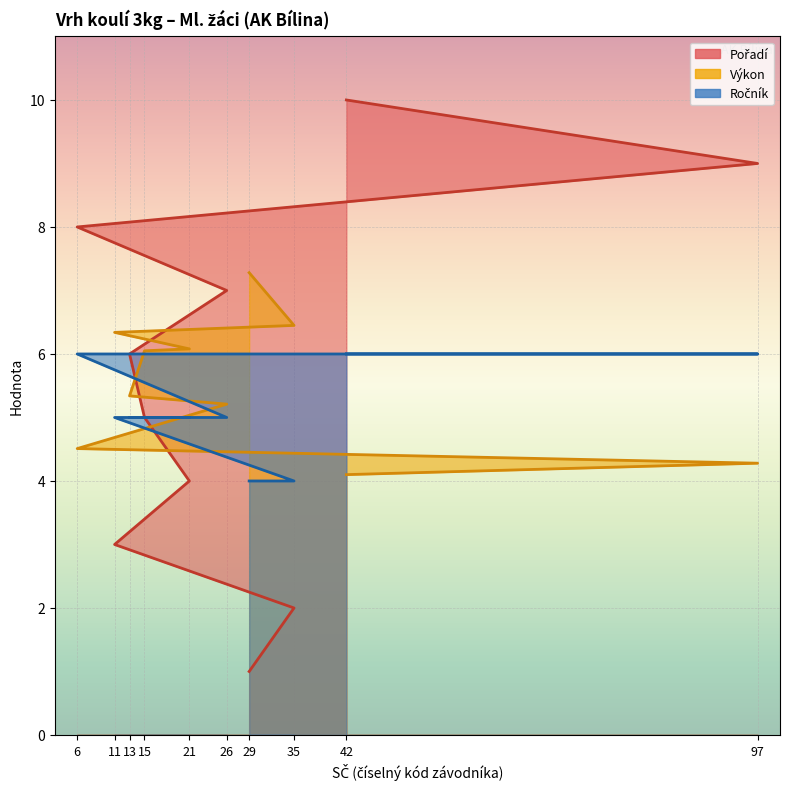

Which series has the largest total across all categories?

Výkon